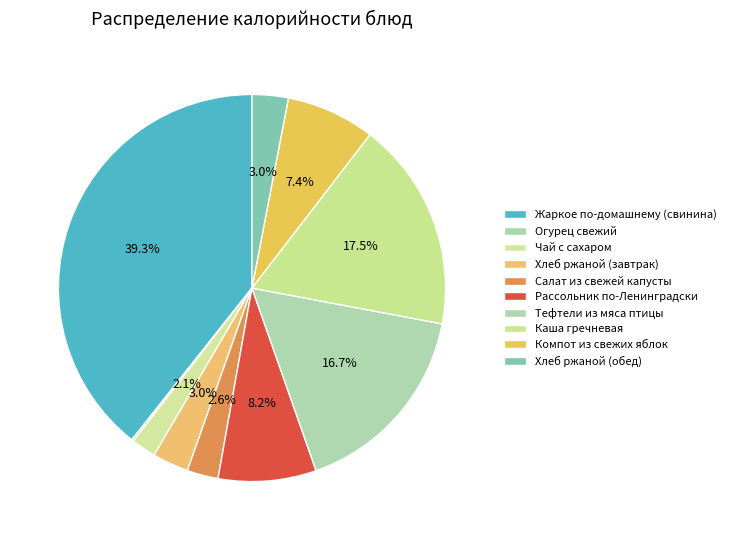

True or false: Огурец свежий accounts for 0% of the total.

True